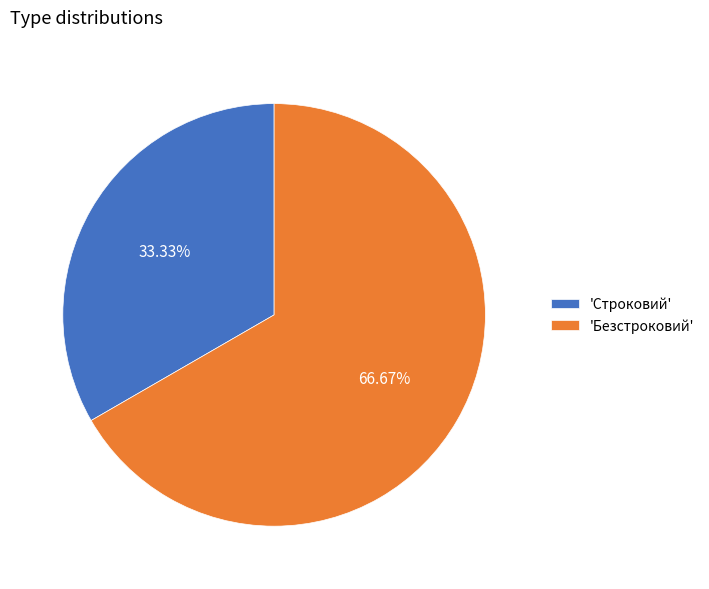

What is the ratio of the value at 'Безстроковий' to the value at 'Строковий'?

2.0